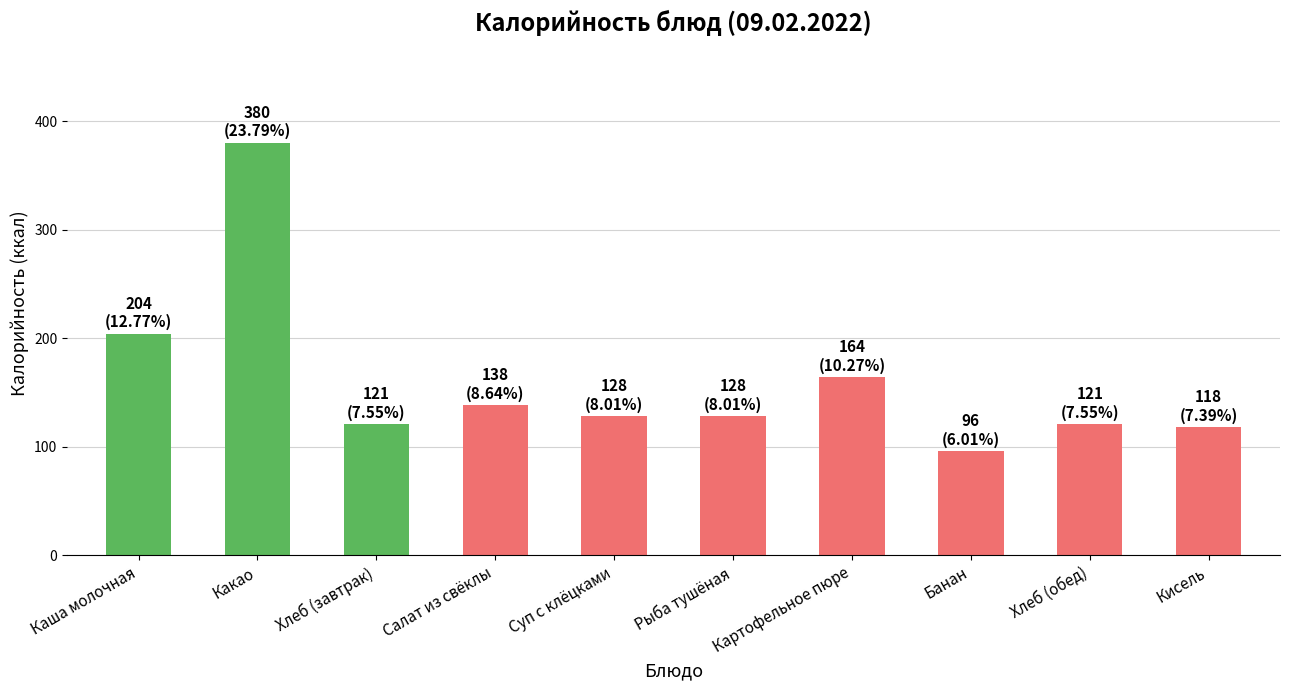

Reading left to right, transcribe all the data shown in this chart.

Каша молочная=204.0	Какао=380.0	Хлеб (завтрак)=120.6	Салат из свёклы=138.0	Суп с клёцками=128.0	Рыба тушёная=128.0	Картофельное пюре=164.0	Банан=96.0	Хлеб (обед)=120.6	Кисель=118.0